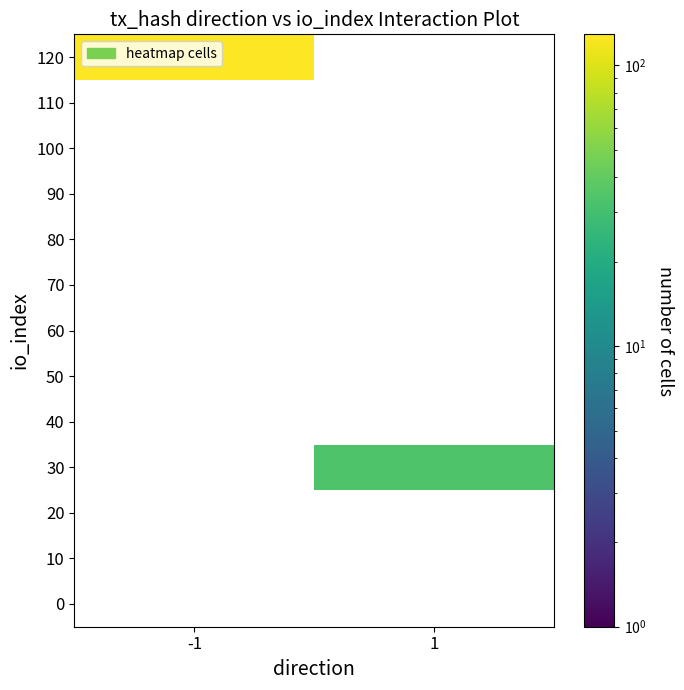

At which category does the chart reach its minimum across all series?

-1